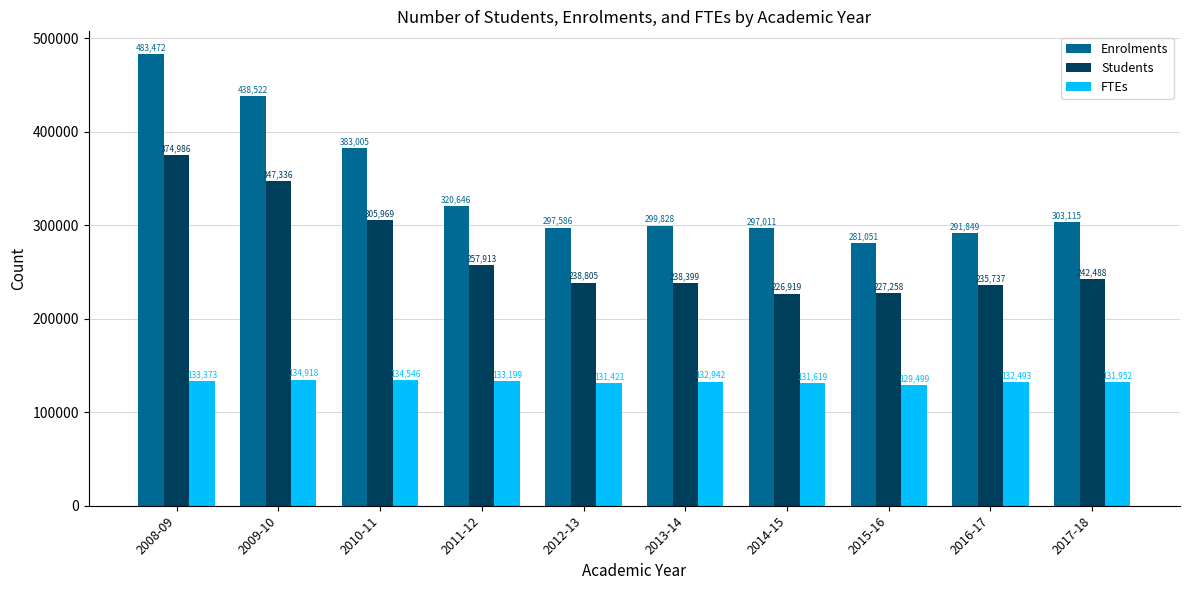

List the series in order of their overall mean, highest first.

Enrolments, Students, FTEs